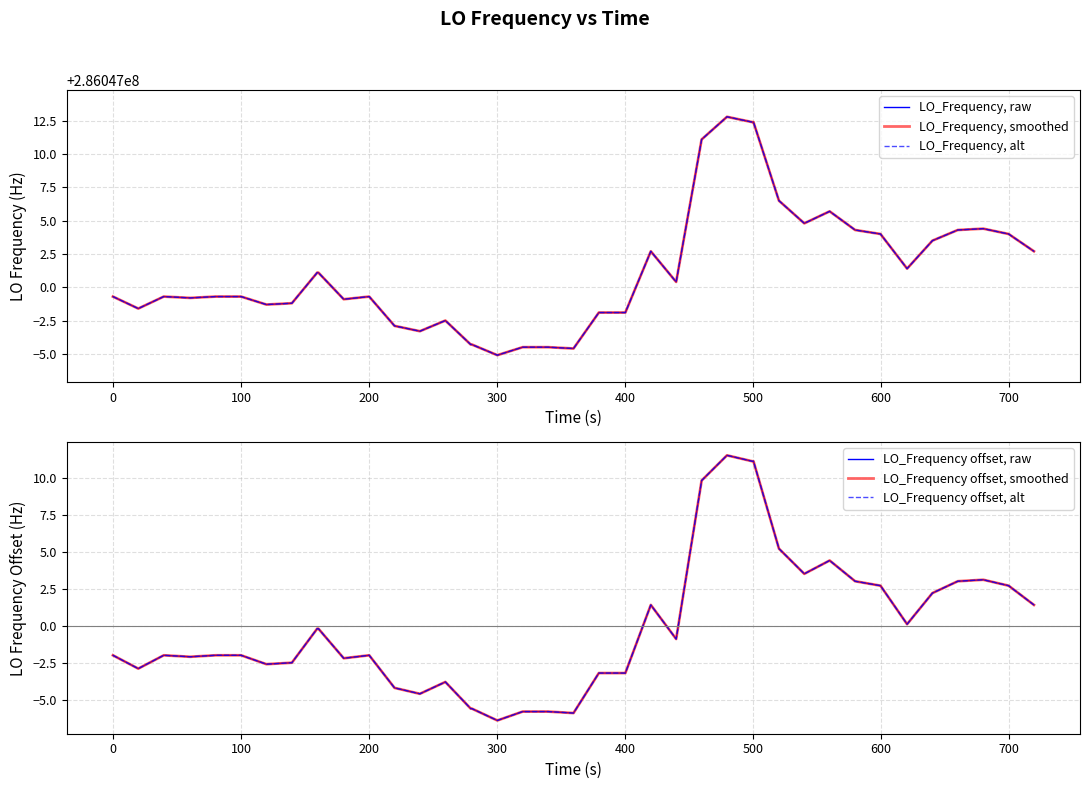

Reading left to right, what are all the values shown in this chart?

LO_Frequency, raw: 286046999.3	286046998.4	286046999.3	286046999.2	286046999.3	286046999.3	286046998.7	286046998.8	286047001.1	286047001.1	286046999.1	286046999.3	286046997.1	286046996.7	286046997.5	286046995.7	286046995.7	286046994.9	286046995.5	286046995.5	286046995.4	286046998.1	286046998.1	286047002.7	286047000.4	286047011.1	286047012.8	286047012.4	286047012.4	286047006.5	286047004.8	286047005.7	286047004.3	286047004.0	286047001.4	286047003.5	286047004.3	286047004.4	286047004.0	286047002.7
LO_Frequency, smoothed: 286046999.3	286046998.4	286046999.3	286046999.2	286046999.3	286046999.3	286046998.7	286046998.8	286047001.1	286047001.1	286046999.1	286046999.3	286046997.1	286046996.7	286046997.5	286046995.7	286046995.7	286046994.9	286046995.5	286046995.5	286046995.4	286046998.1	286046998.1	286047002.7	286047000.4	286047011.1	286047012.8	286047012.4	286047012.4	286047006.5	286047004.8	286047005.7	286047004.3	286047004.0	286047001.4	286047003.5	286047004.3	286047004.4	286047004.0	286047002.7
LO_Frequency, alt: 286046999.3	286046998.4	286046999.3	286046999.2	286046999.3	286046999.3	286046998.7	286046998.8	286047001.1	286047001.1	286046999.1	286046999.3	286046997.1	286046996.7	286046997.5	286046995.7	286046995.7	286046994.9	286046995.5	286046995.5	286046995.4	286046998.1	286046998.1	286047002.7	286047000.4	286047011.1	286047012.8	286047012.4	286047012.4	286047006.5	286047004.8	286047005.7	286047004.3	286047004.0	286047001.4	286047003.5	286047004.3	286047004.4	286047004.0	286047002.7
LO_Frequency offset, raw: -2.0	-2.9	-2.0	-2.1	-2.0	-2.0	-2.6	-2.5	-0.2	-0.2	-2.2	-2.0	-4.2	-4.6	-3.8	-5.6	-5.6	-6.4	-5.8	-5.8	-5.9	-3.2	-3.2	1.4	-0.9	9.8	11.5	11.1	11.1	5.2	3.5	4.4	3.0	2.7	0.1	2.2	3.0	3.1	2.7	1.4
LO_Frequency offset, smoothed: -2.0	-2.9	-2.0	-2.1	-2.0	-2.0	-2.6	-2.5	-0.2	-0.2	-2.2	-2.0	-4.2	-4.6	-3.8	-5.6	-5.6	-6.4	-5.8	-5.8	-5.9	-3.2	-3.2	1.4	-0.9	9.8	11.5	11.1	11.1	5.2	3.5	4.4	3.0	2.7	0.1	2.2	3.0	3.1	2.7	1.4
LO_Frequency offset, alt: -2.0	-2.9	-2.0	-2.1	-2.0	-2.0	-2.6	-2.5	-0.2	-0.2	-2.2	-2.0	-4.2	-4.6	-3.8	-5.6	-5.6	-6.4	-5.8	-5.8	-5.9	-3.2	-3.2	1.4	-0.9	9.8	11.5	11.1	11.1	5.2	3.5	4.4	3.0	2.7	0.1	2.2	3.0	3.1	2.7	1.4